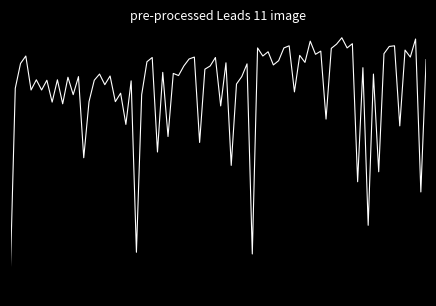

Does the chart have visible grid lines?

No